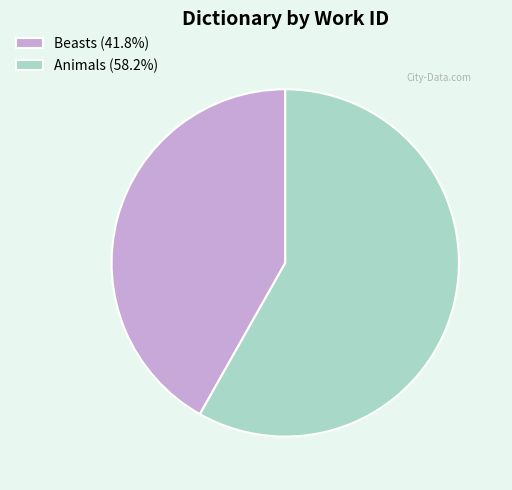

Which category accounts for the majority?

Animals